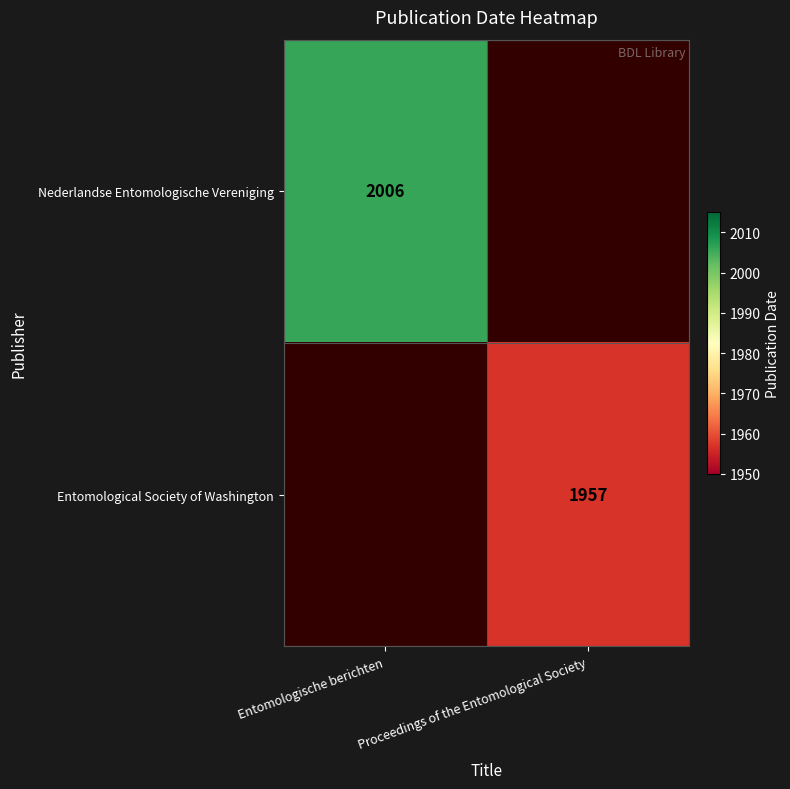

The Nederlandse Entomologische Vereniging series shows 3410 at Entomologische berichten. True or false?

False